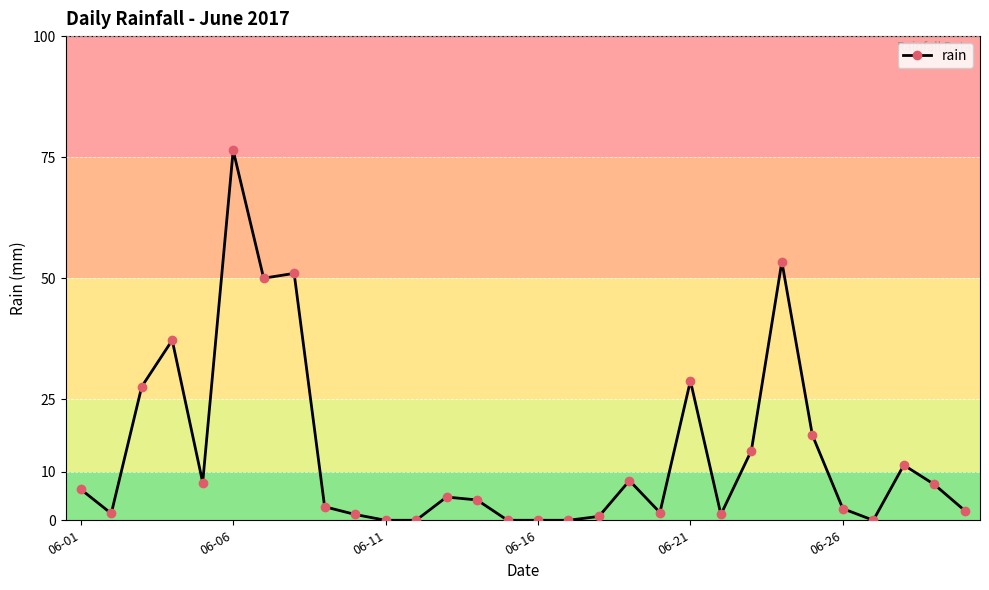

True or false: there are more than 2 points higher than both neighbors.

True